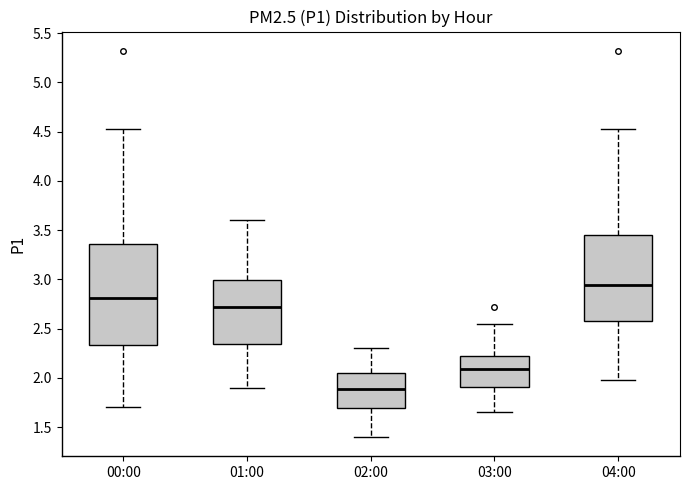

Where does the lower whisker of the box for 04:00 end on the y-axis? The values are not printed on the chart, so give them approximately, as read against the axis.

2.00